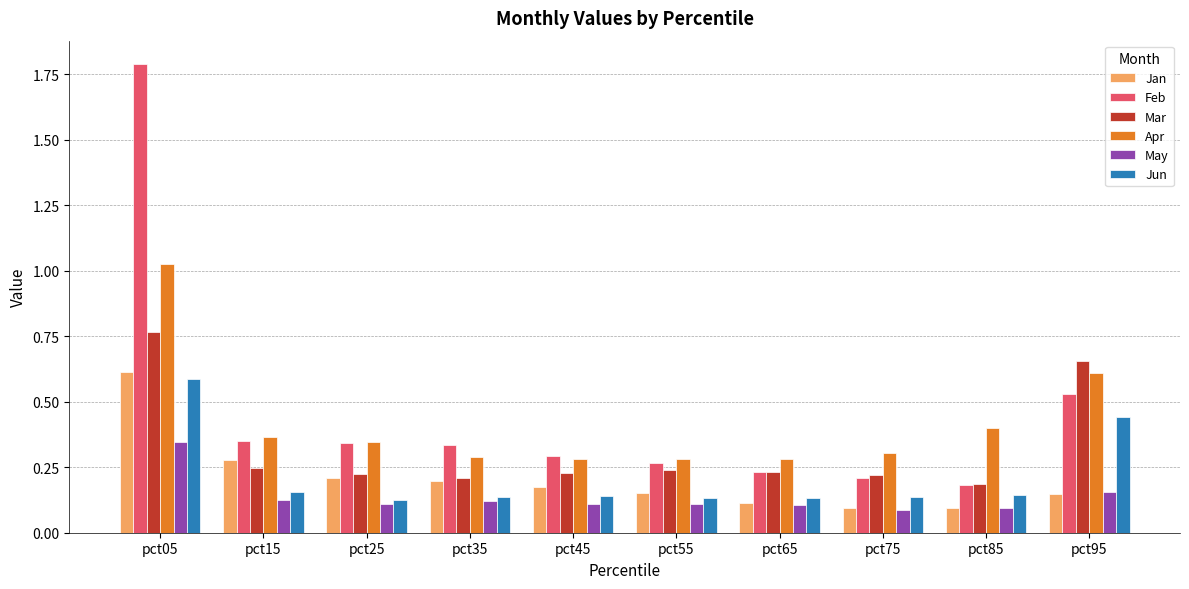

At which category does the chart reach its peak across all series?

pct05